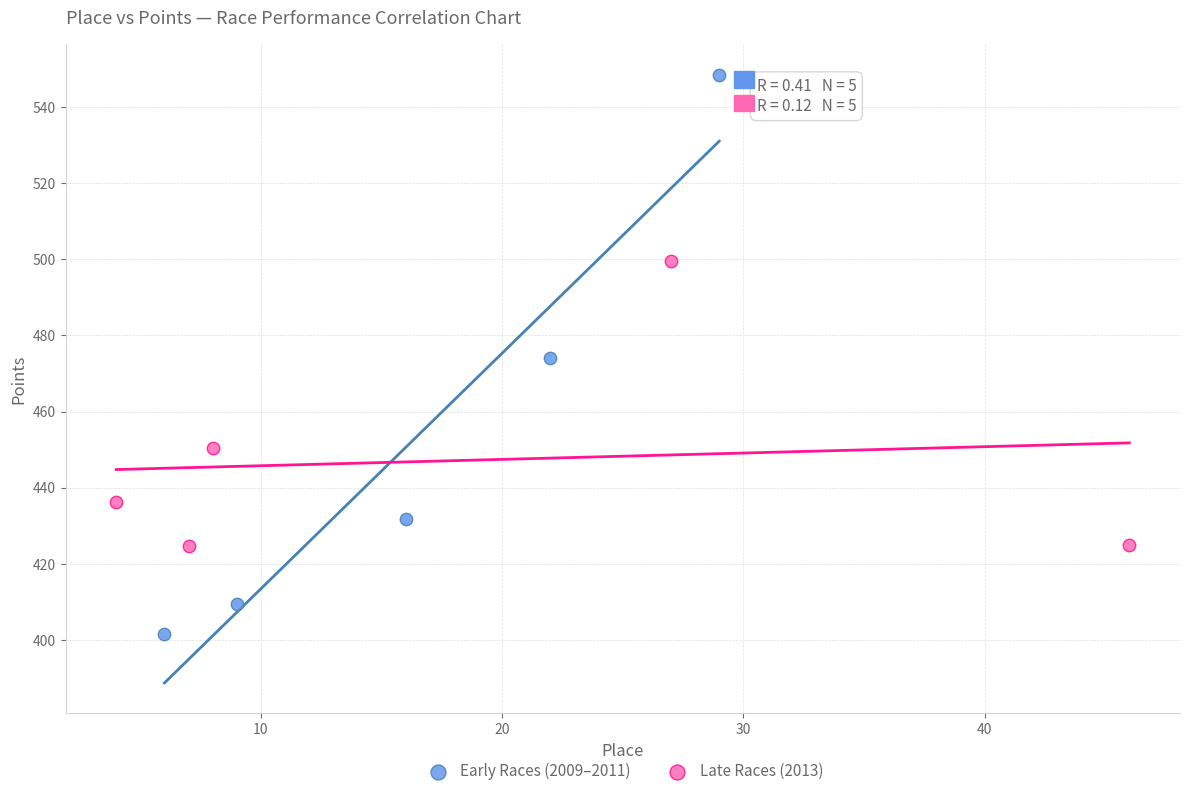

Which series reaches the maximum Y coordinate?

Early Races (2009–2011)